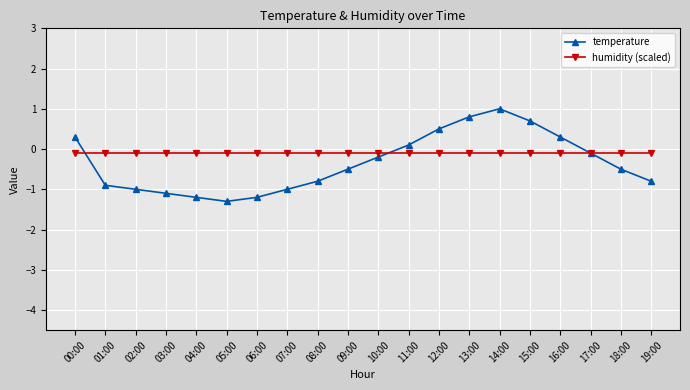

What is the label of the 7th point from the right?

13:00